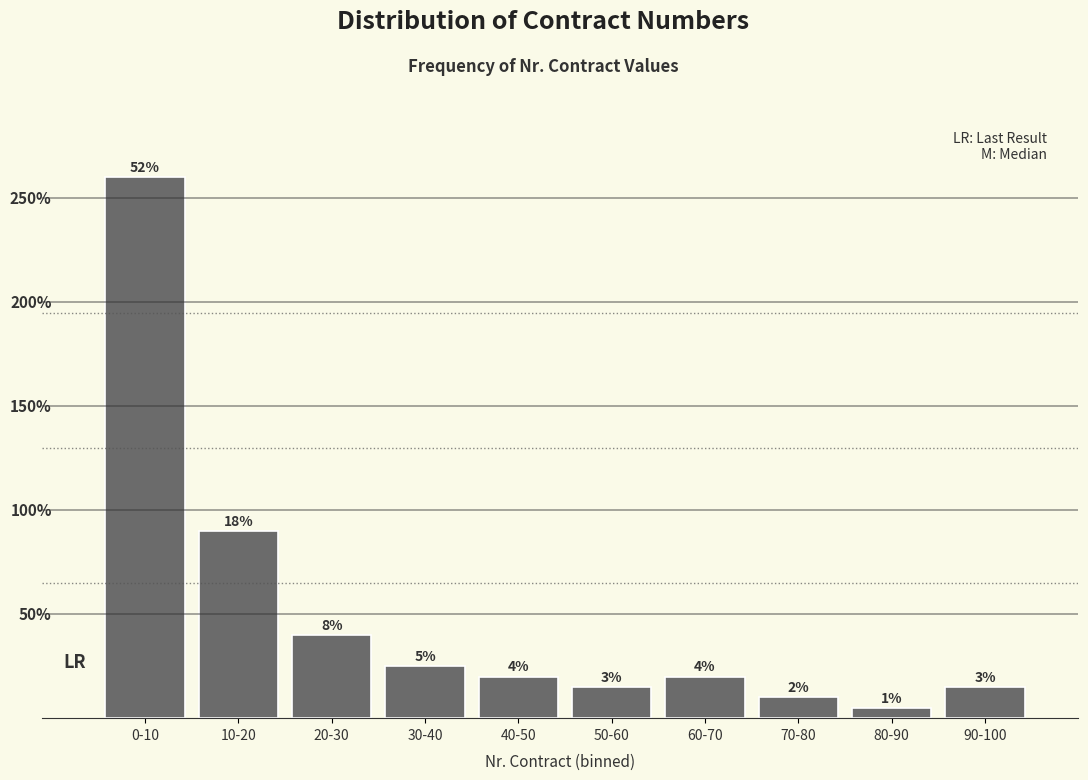

Which label corresponds to the smallest value in the chart?

80-90